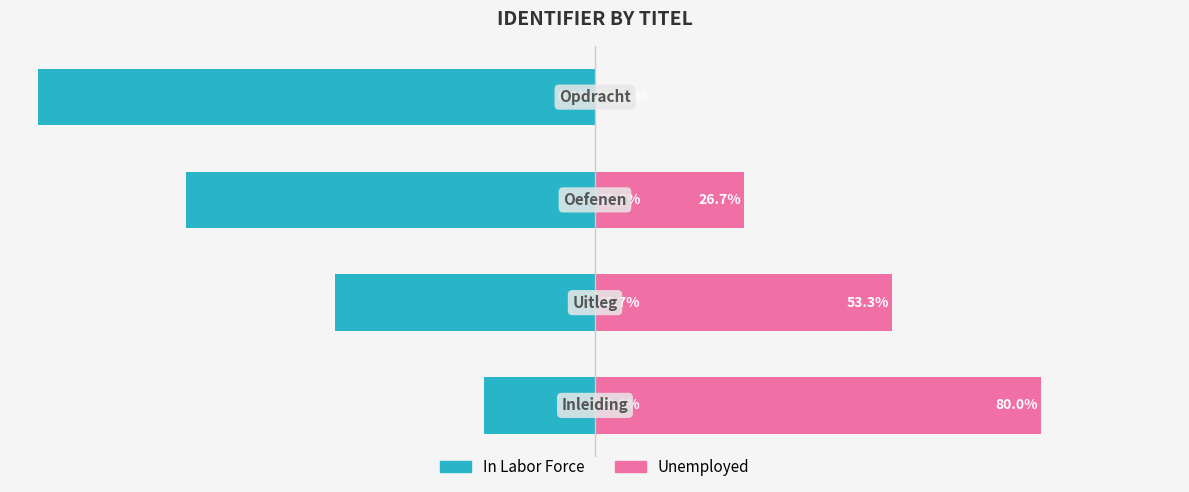

Reading left to right, what are all the values shown in this chart?

In Labor Force: -20.0	-46.7	-73.3	-100.0
Unemployed: 80.0	53.3	26.7	0.0